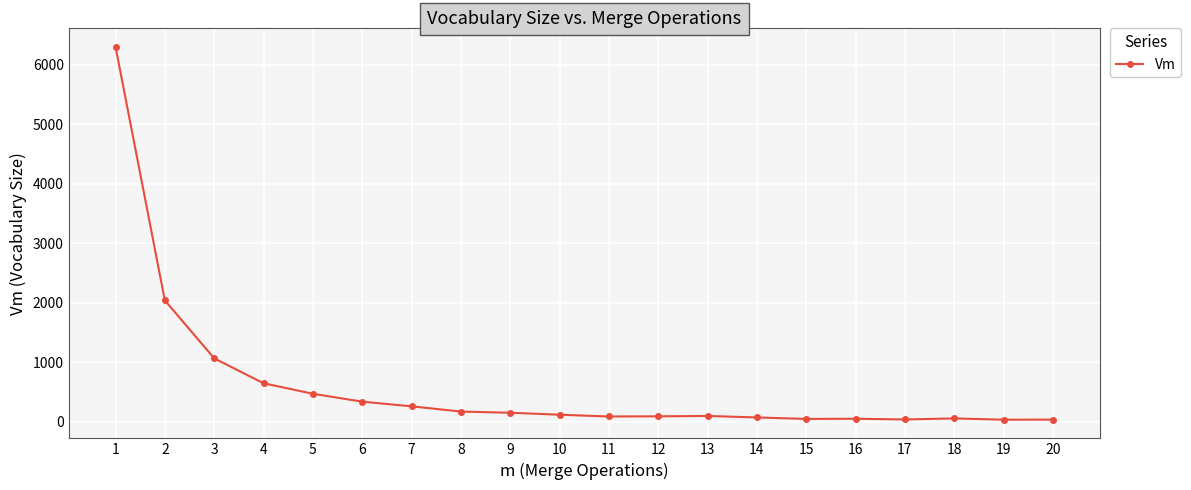

How many categories are shown in the chart?

20